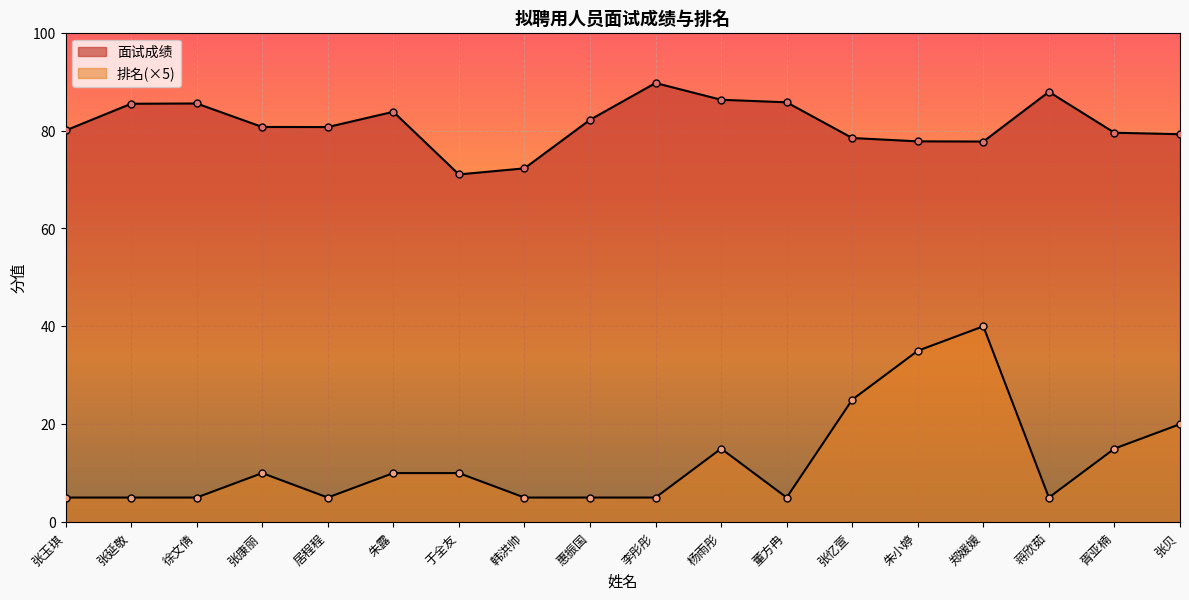

Rank the categories by 面试成绩 value from lowest to highest.

于全友, 韩洪帅, 郑媛媛, 朱小婷, 张忆萱, 张贝, 胥亚楠, 张玉琪, 居程程, 张康丽, 惠振国, 朱露, 张延敬, 徐文倩, 董方冉, 杨雨彤, 蒋欣茹, 李彤彤